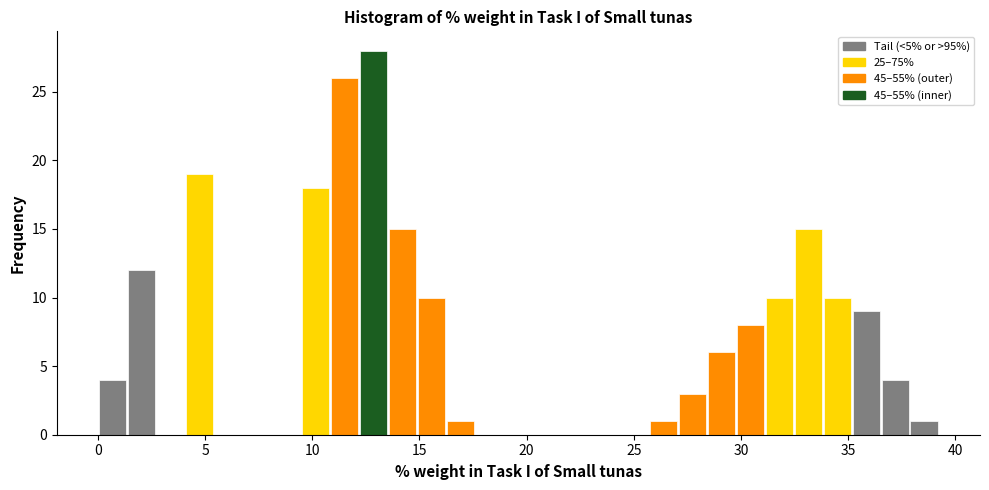

Read against the x-axis, roughly where is the centre of the tallest bar?

13.0